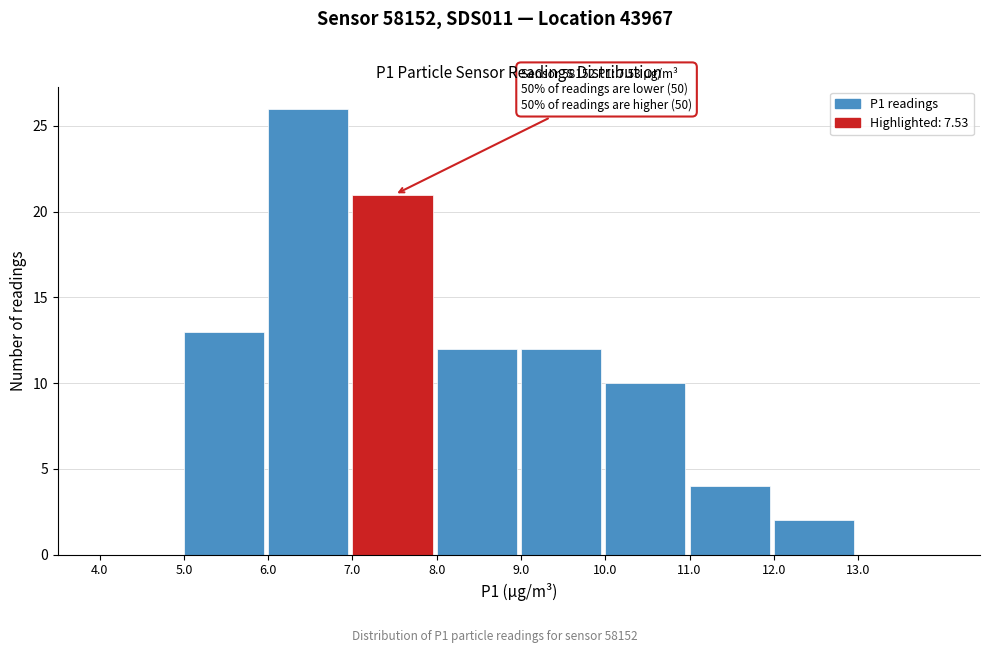

Which range on the x-axis has the tallest bar?

6 to 7